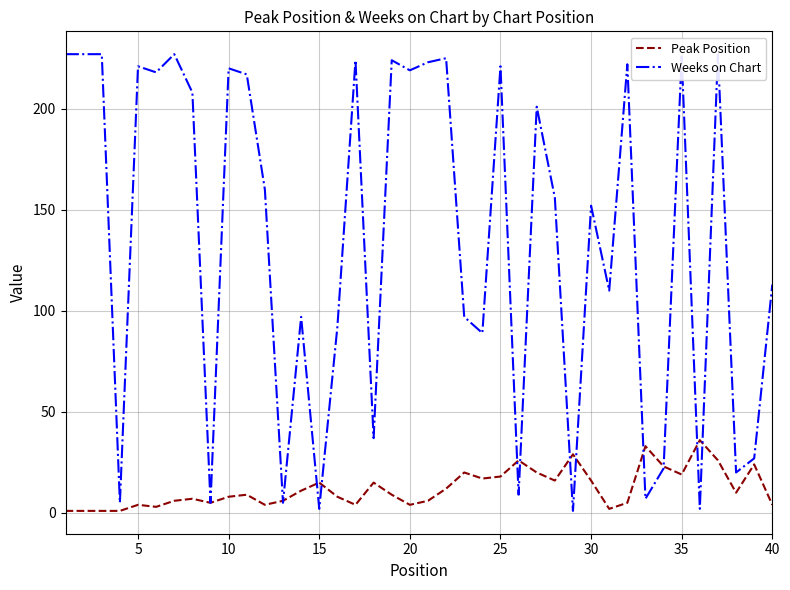

What is the highest value of the Peak Position series?

36